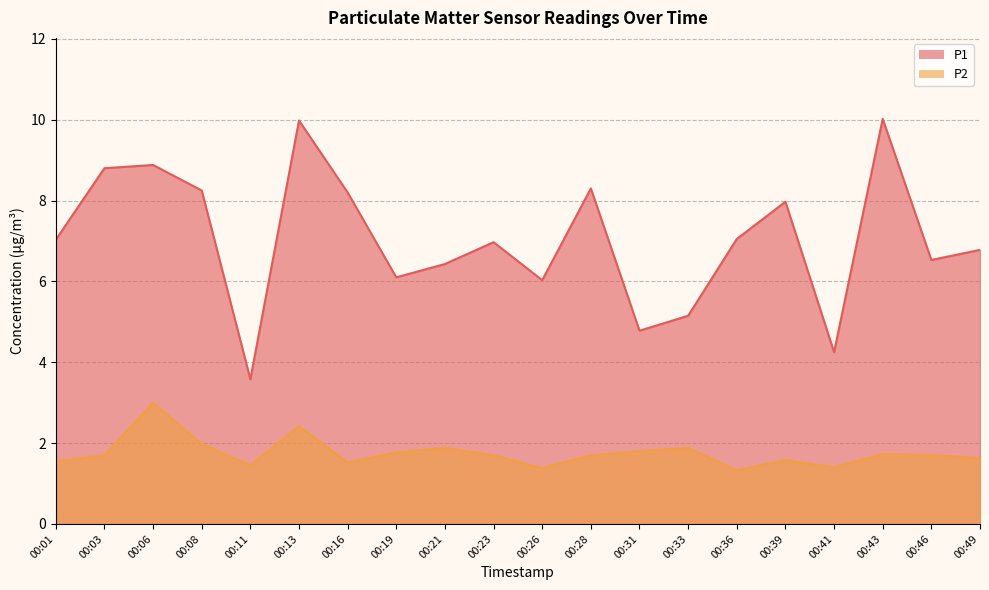

Which series changed the most between 00:01 and 00:16?

P1